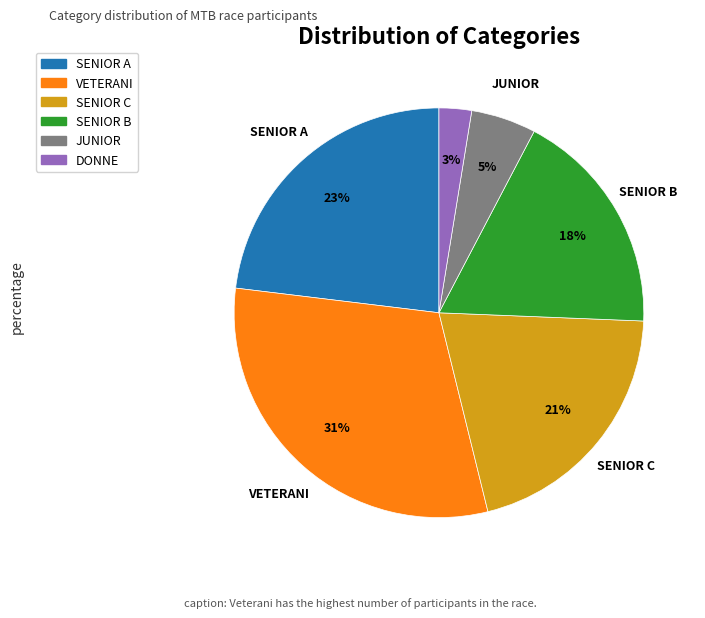

How many slices are in this pie chart?

6